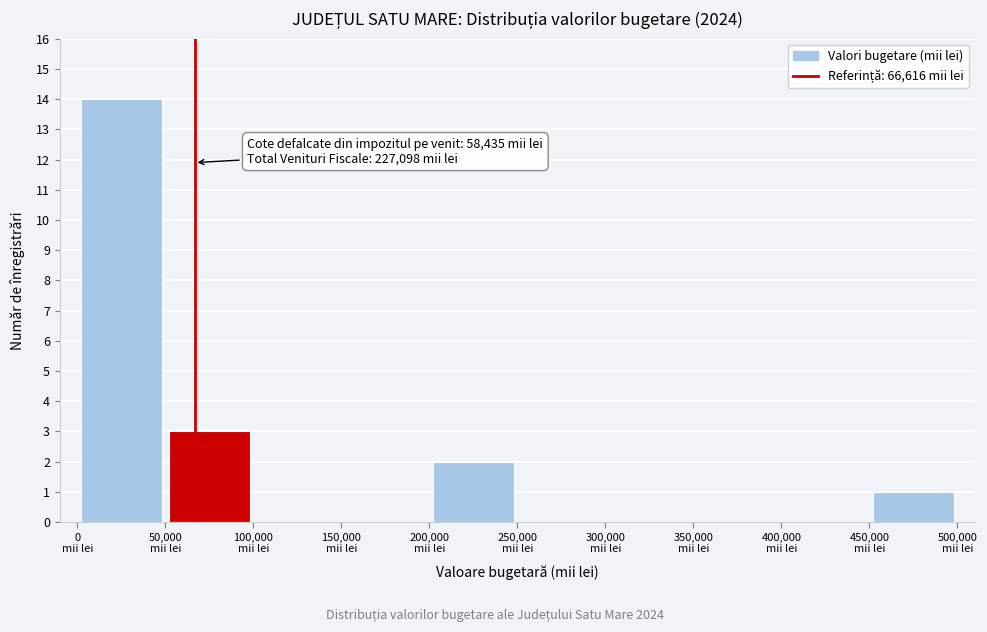

Over which range of the x-axis is the bar tallest?

0 to 50000